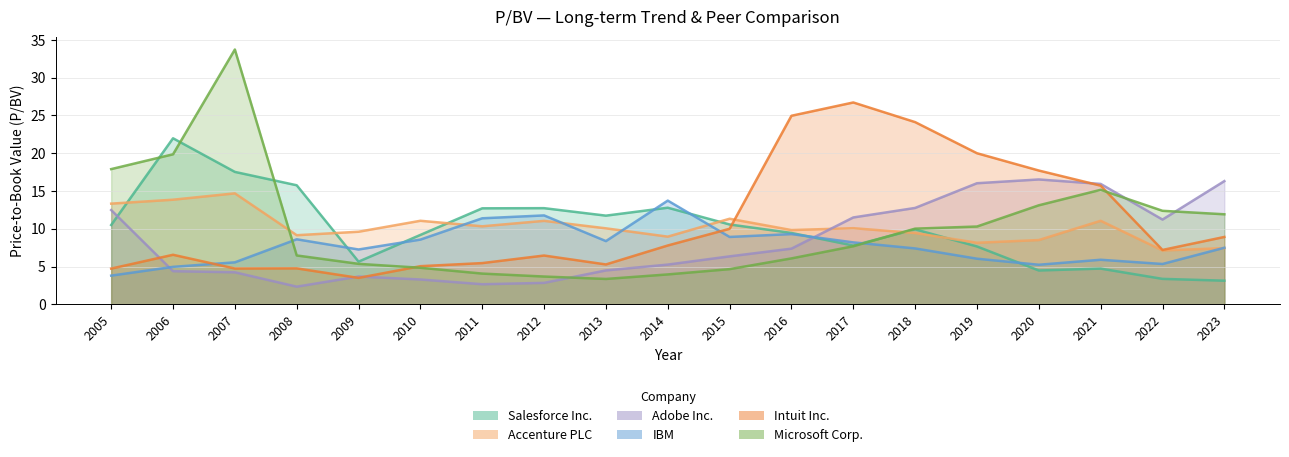

At how many categories does at least one series exceed 4?

19